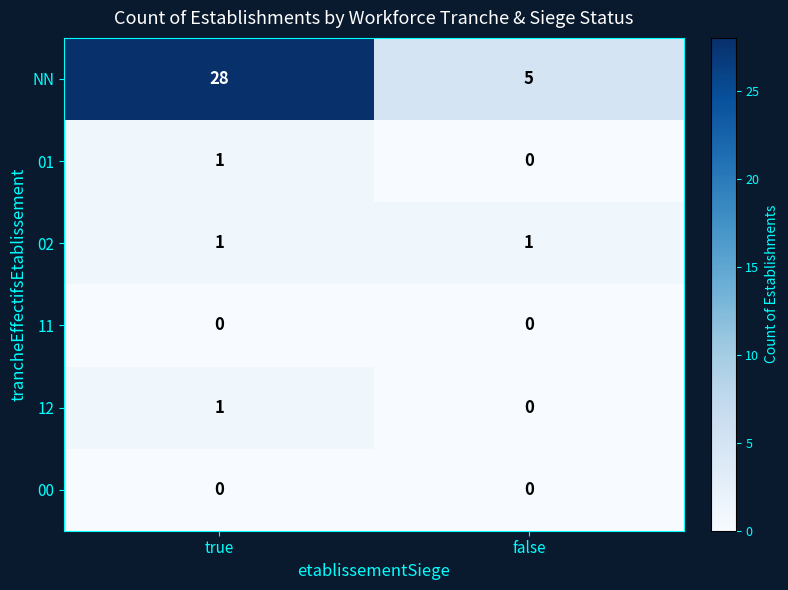

What is the greatest value displayed?

28